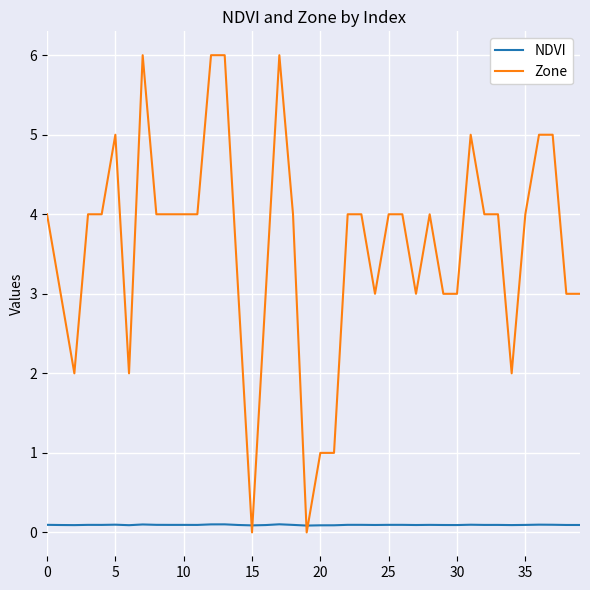

List the series in order of their peak value, highest first.

Zone, NDVI